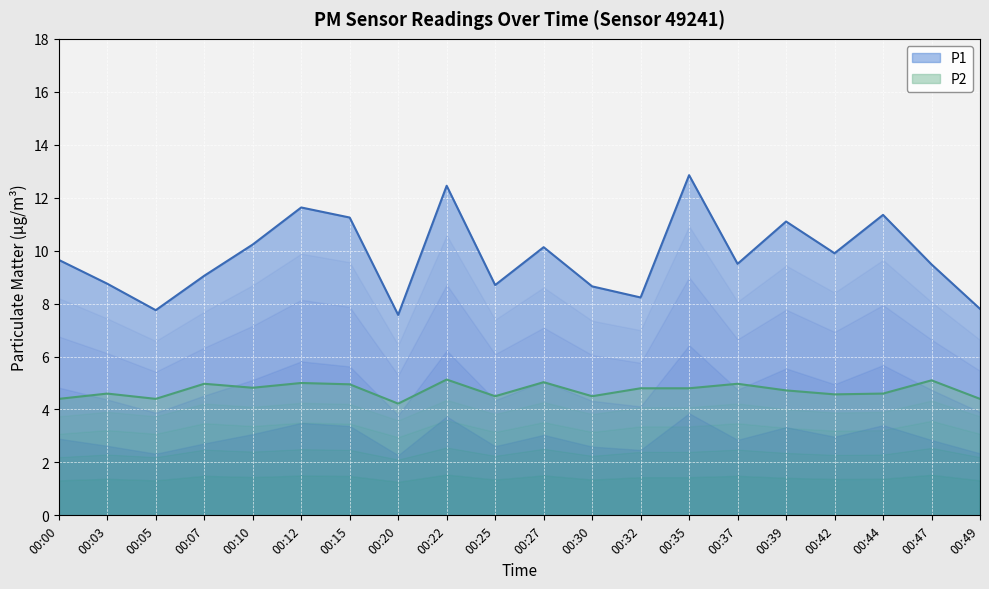

How many lines are shown in the chart?

2